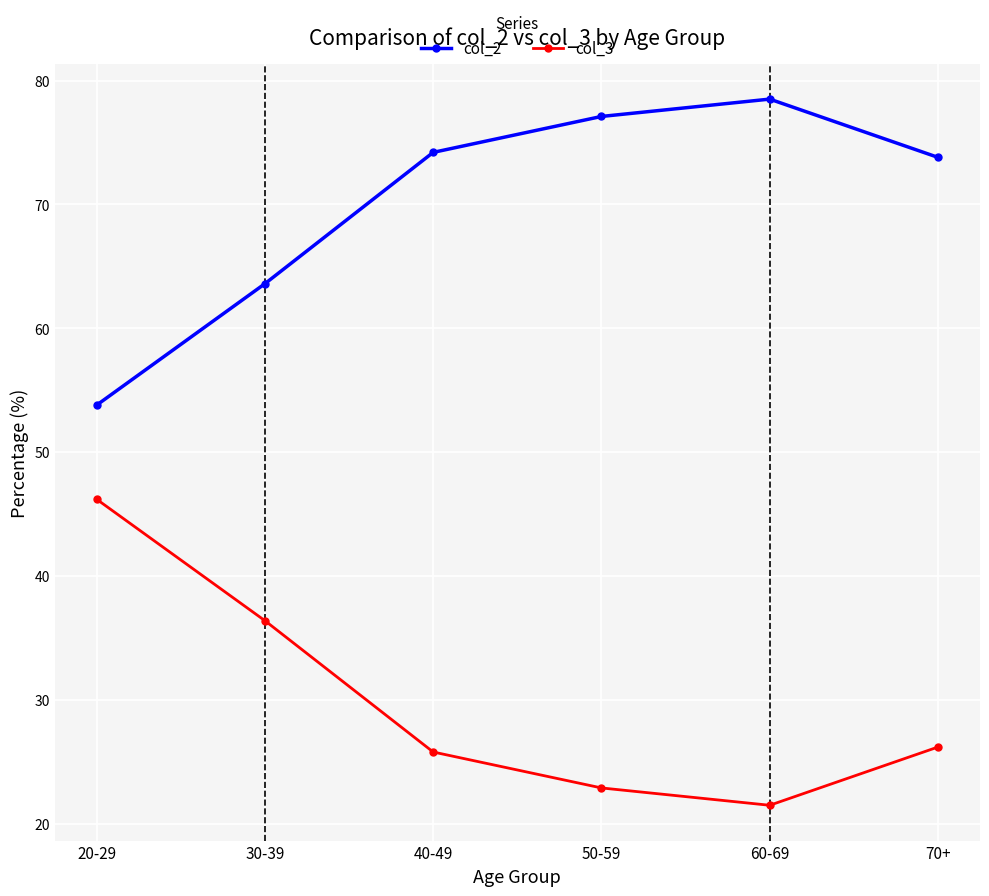

Reading left to right, what are all the values shown in this chart?

col_2: 20-29=53.8	30-39=63.6	40-49=74.2	50-59=77.1	60-69=78.5	70+=73.8
col_3: 20-29=46.2	30-39=36.4	40-49=25.8	50-59=22.9	60-69=21.5	70+=26.2